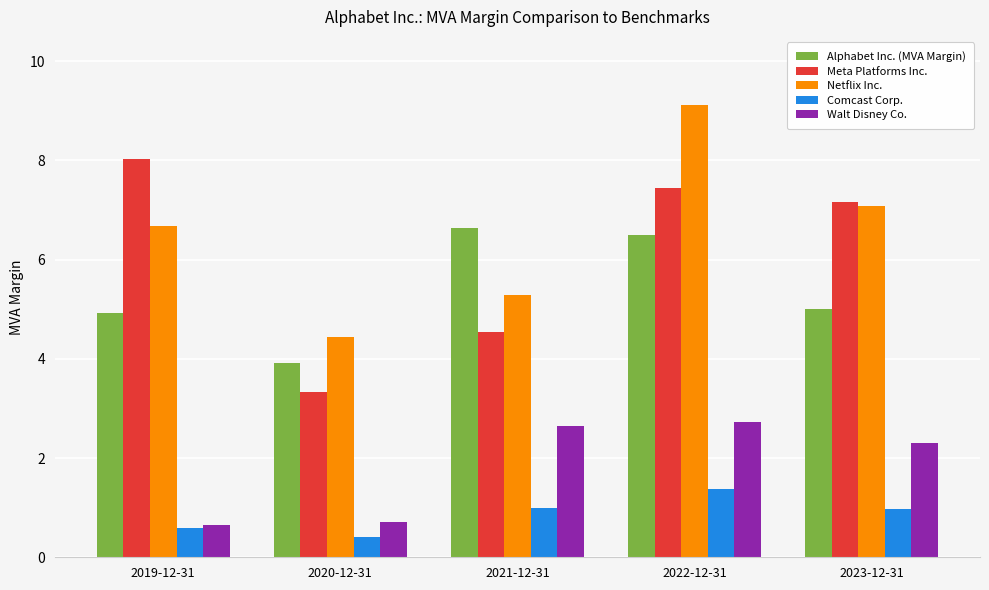

What is the minimum value shown in the chart?

0.4